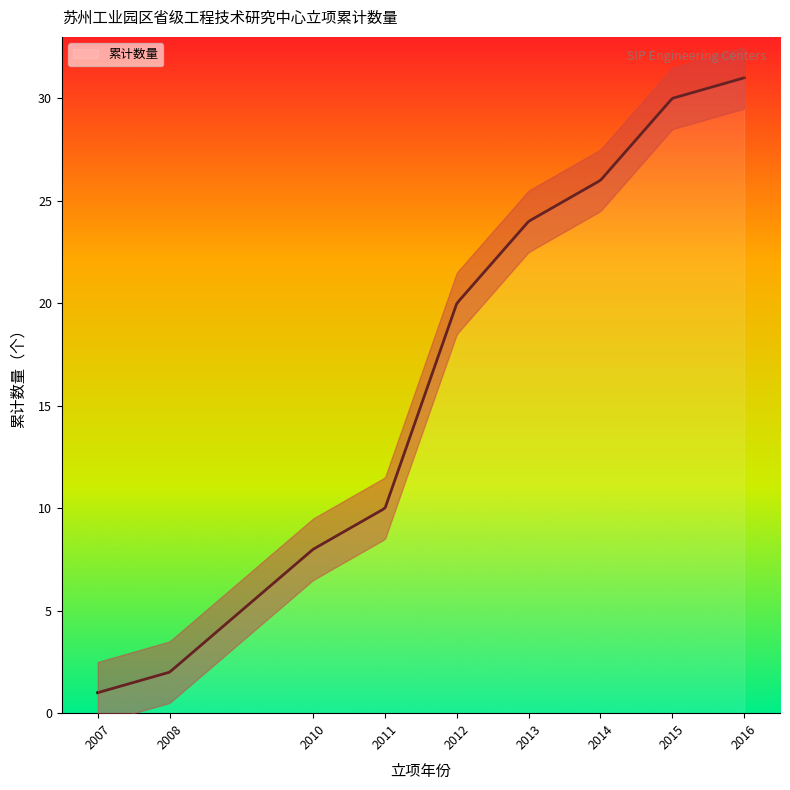

At which label does the data first exceed 16?

2012